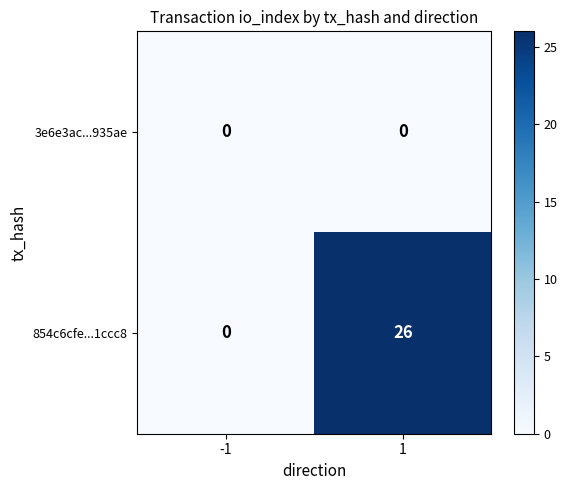

Between -1 and 1, which series saw the biggest shift?

854c6cfe...1ccc8